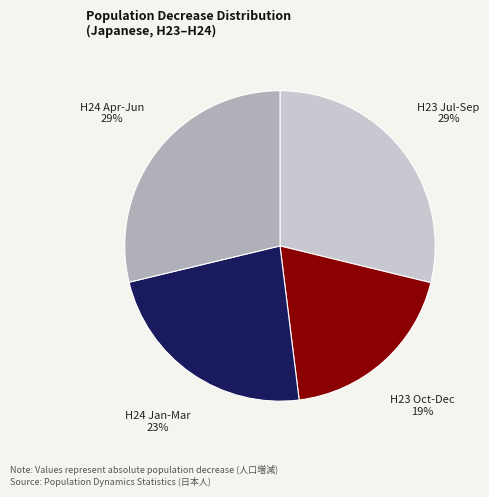

To the nearest percent, what is the average slice percentage?

25%